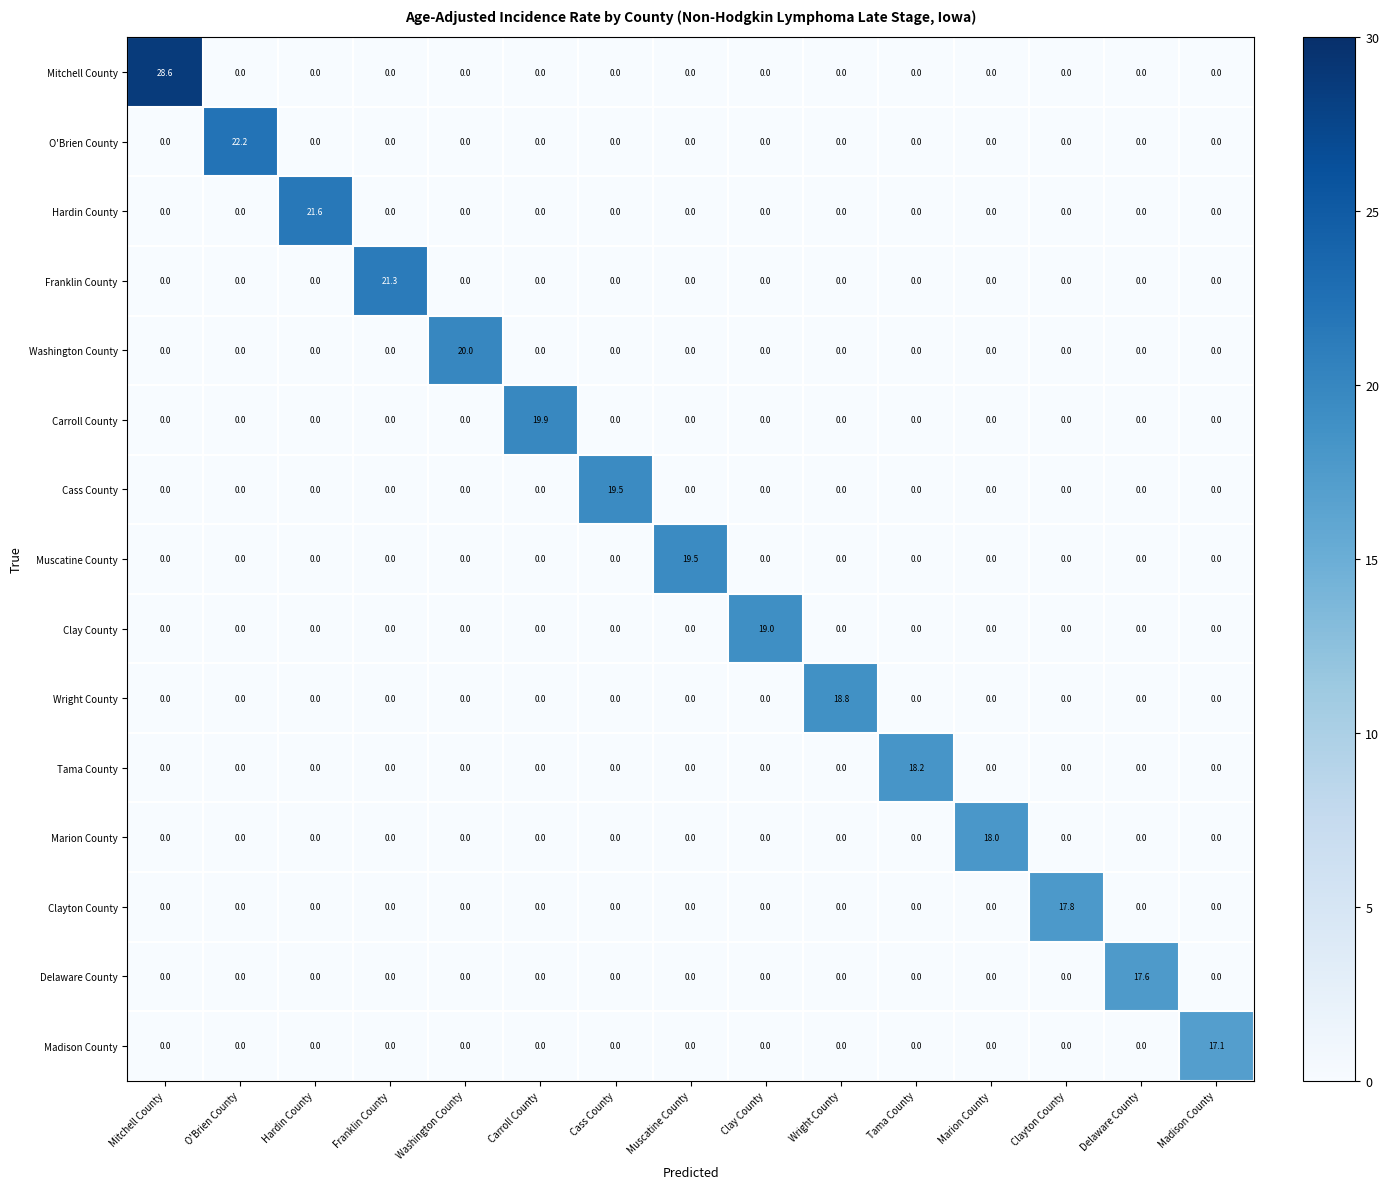

The Hardin County series shows 0.0 at O'Brien County. True or false?

True